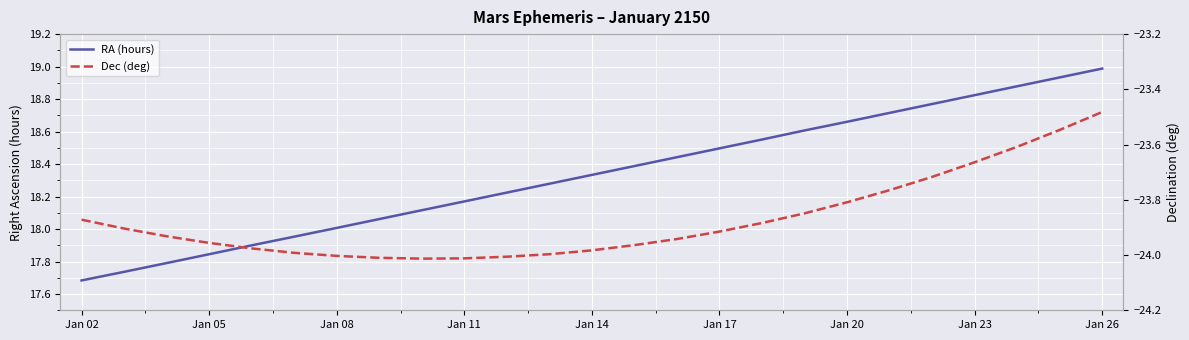

The Dec (deg) series shows -24.0 at 13. True or false?

True